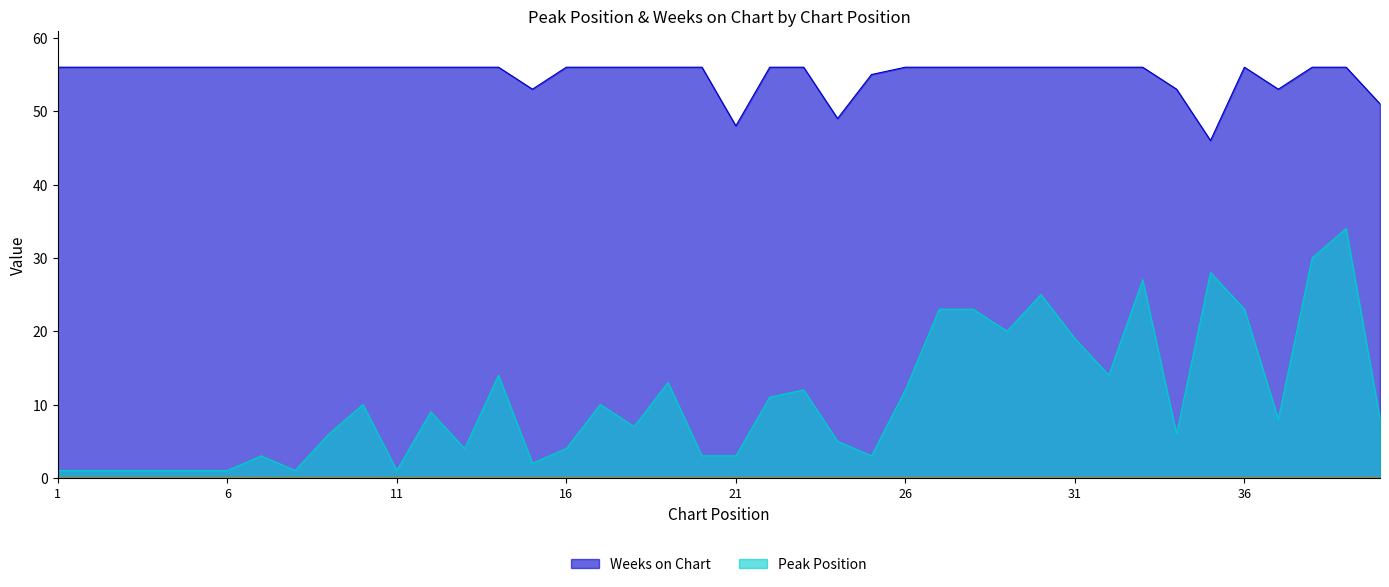

True or false: Weeks on Chart has a value of 53 at 15.

True